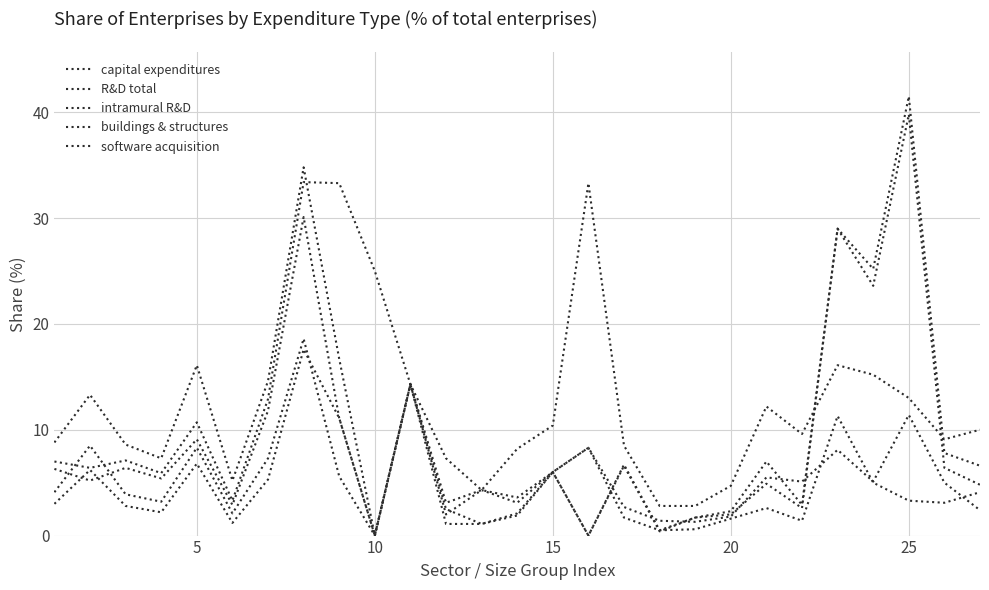

At how many categories does at least one series exceed 5?

23